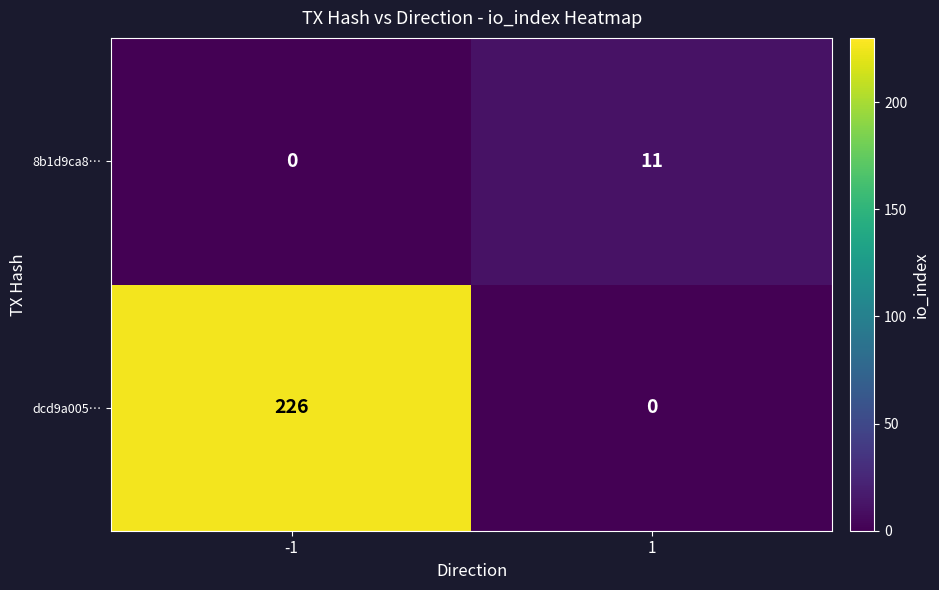

What is the sum of the 8b1d9ca8… values at -1 and 1?

11